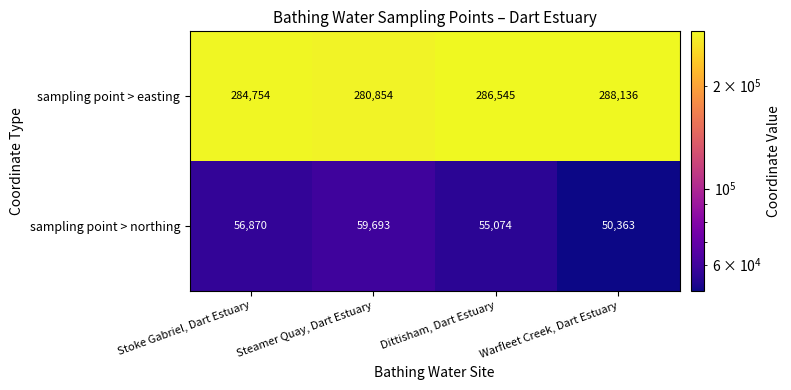

At Warfleet Creek, Dart Estuary, list the series in order from smallest to largest.

sampling point > northing, sampling point > easting